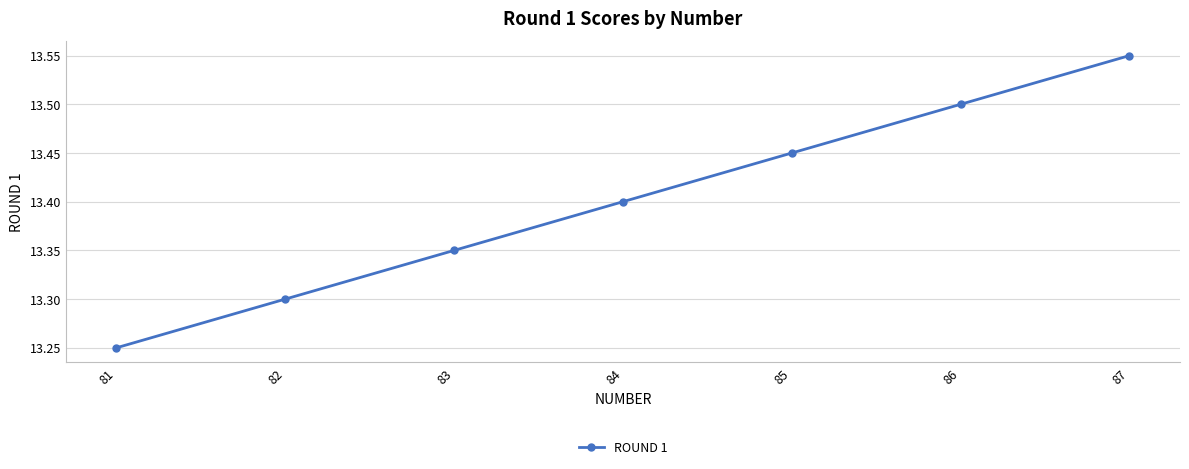

Where is the data nearest to the value 13?

81